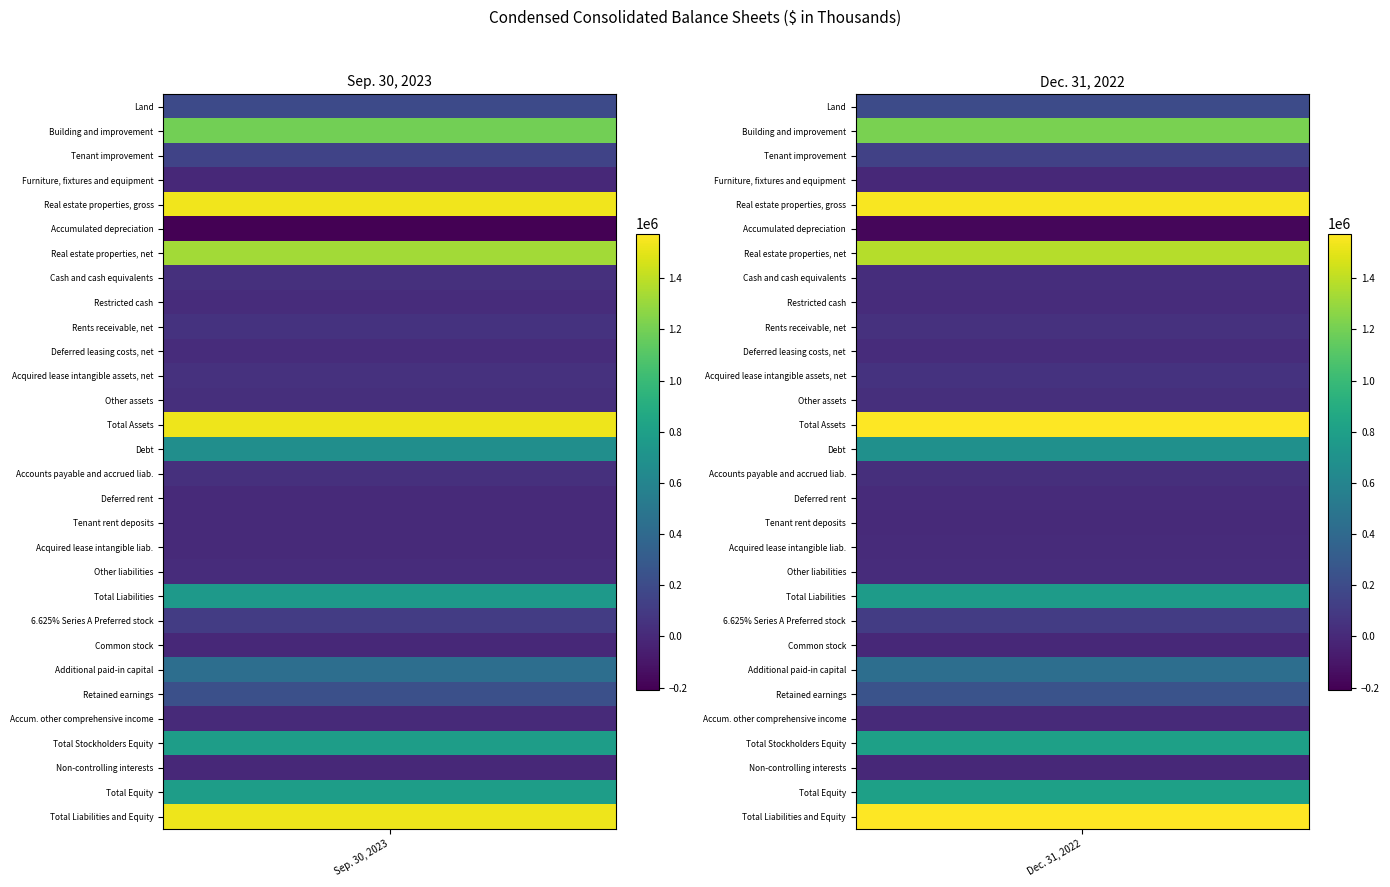

True or false: Building and improvement has a value of 1215000 at 1.

True